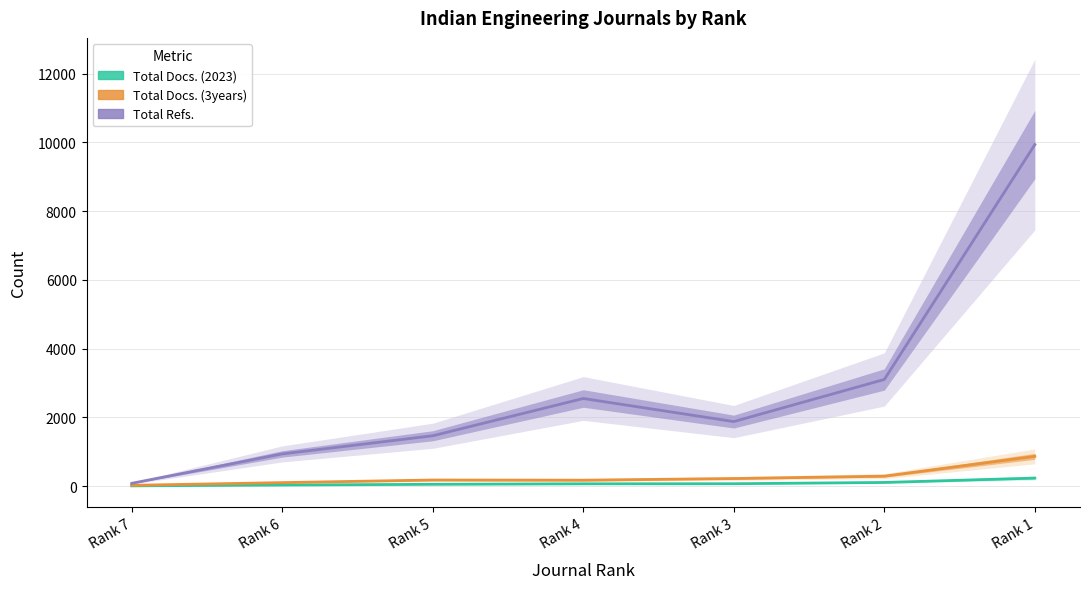

The value of Total Docs. (2023) at Rank 7 is 5. True or false?

True